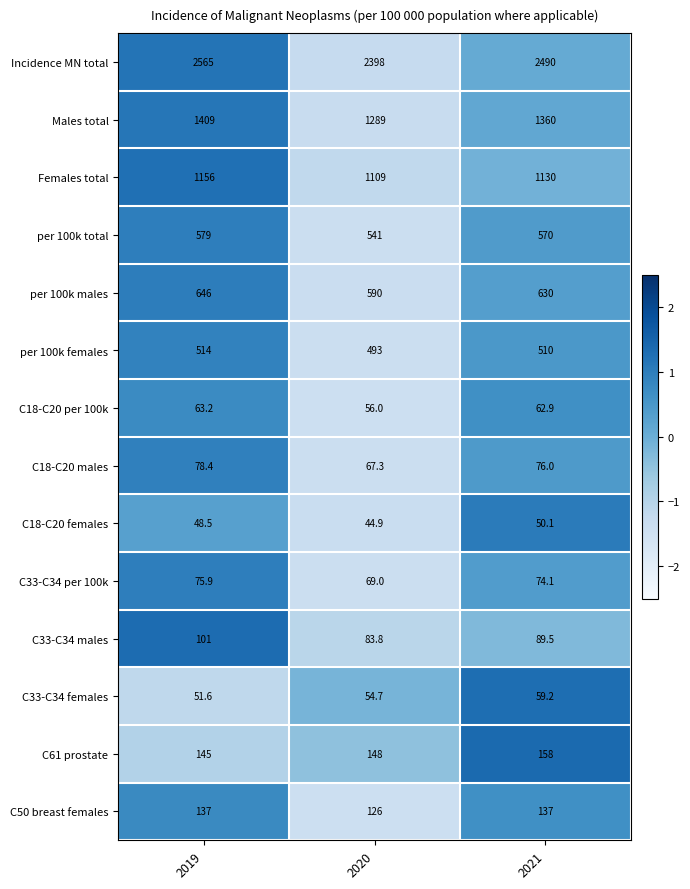

How many distinct data groups are displayed?

14